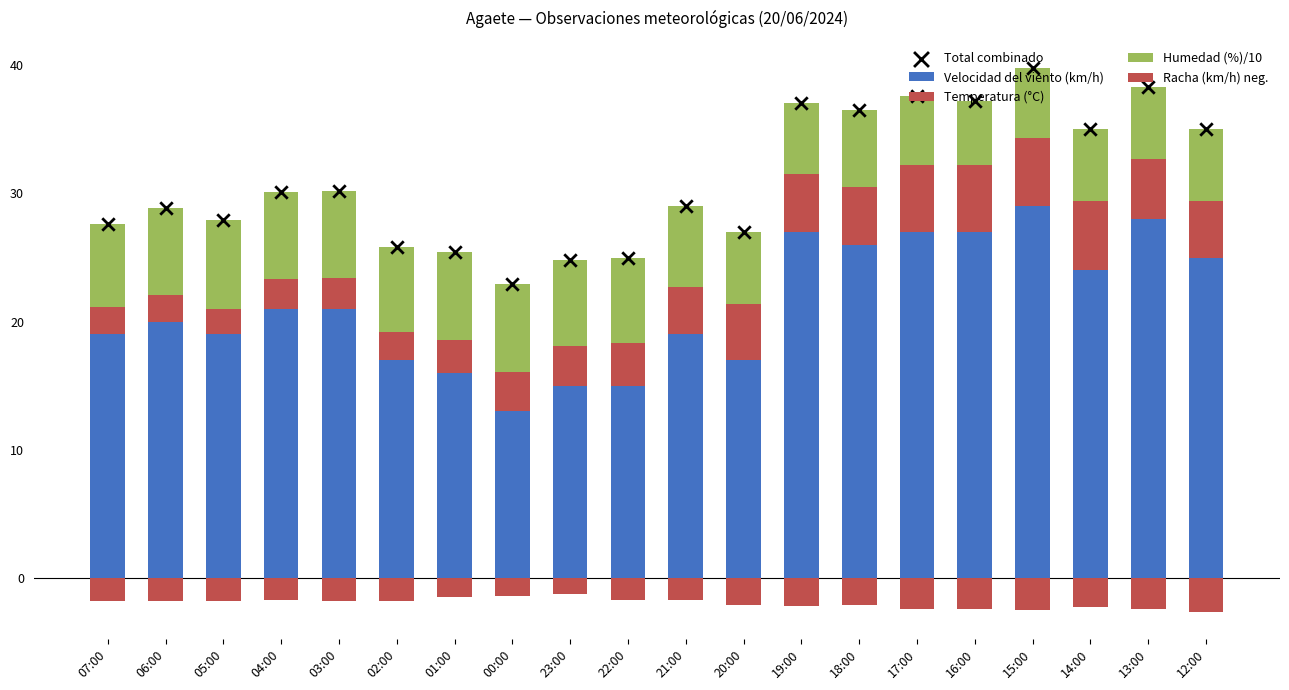

At which category is the sum across all series the highest?

15:00